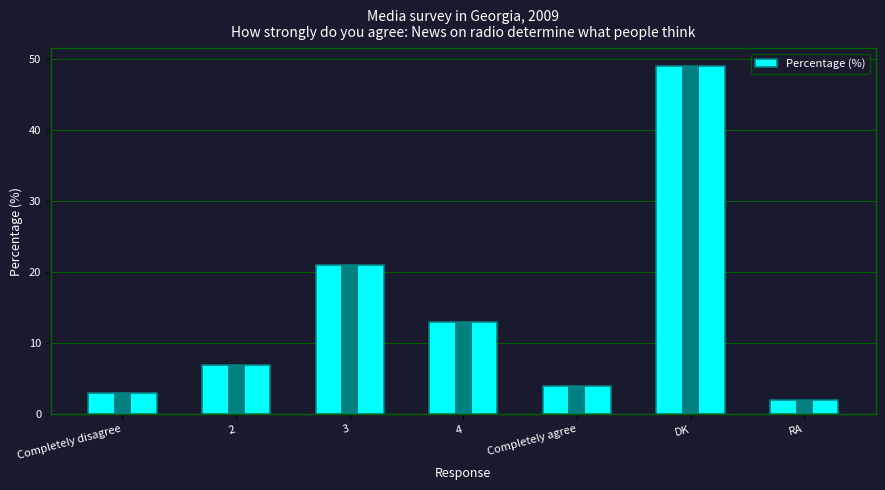

At which category does the chart reach its minimum across all series?

RA